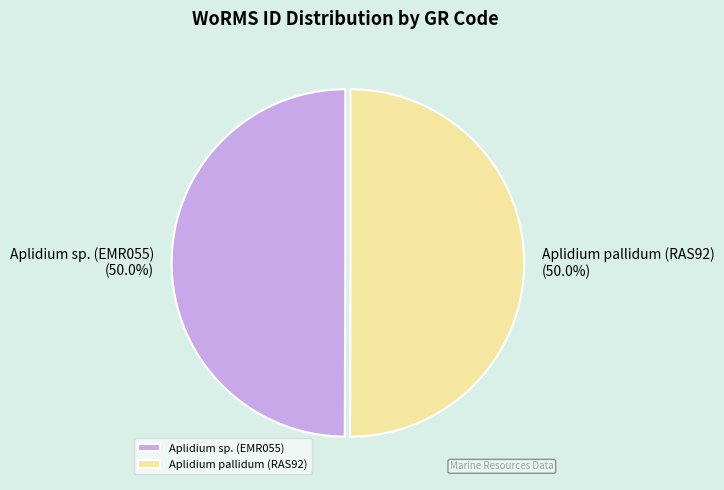

How many slices are in this pie chart?

2